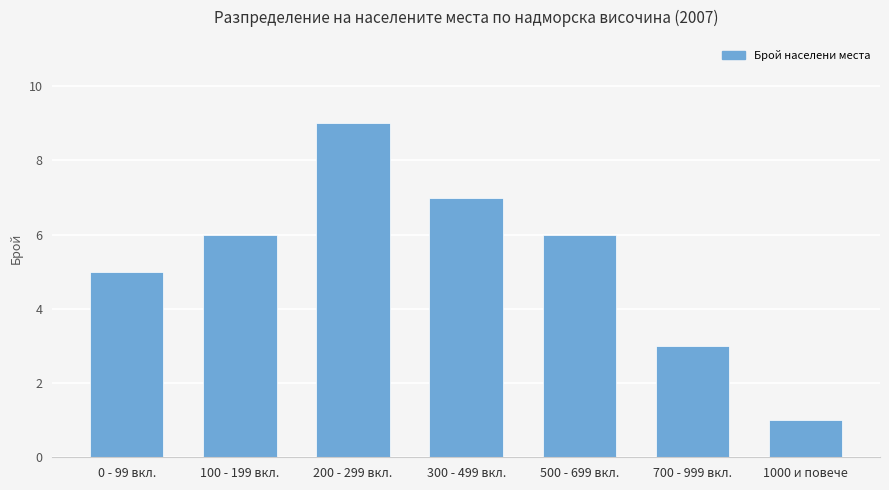

Approximately how many times larger is the value at 700 - 999 вкл. compared to 200 - 299 вкл.?

0.3